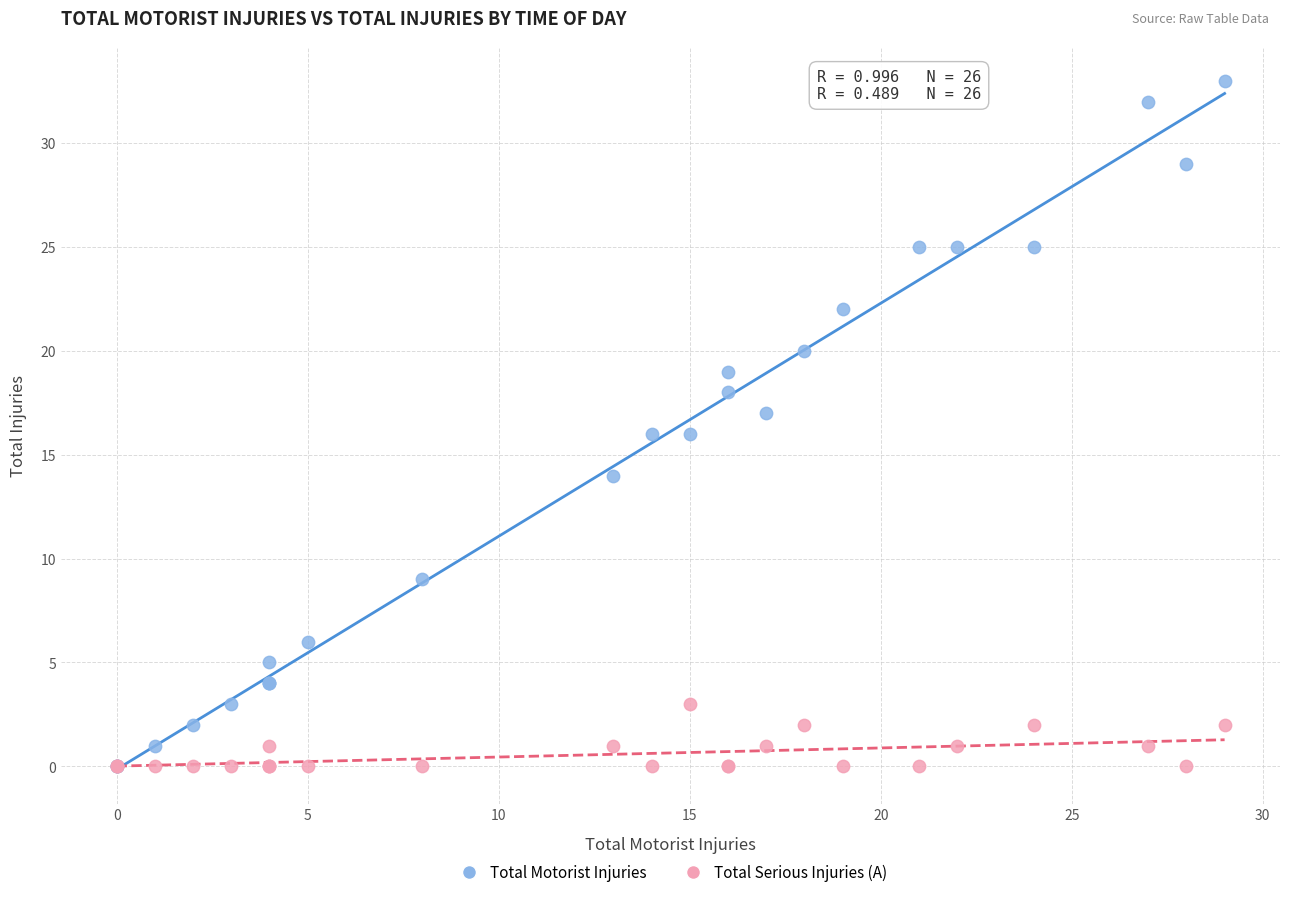

Which series reaches the maximum Y coordinate?

Total Motorist Injuries